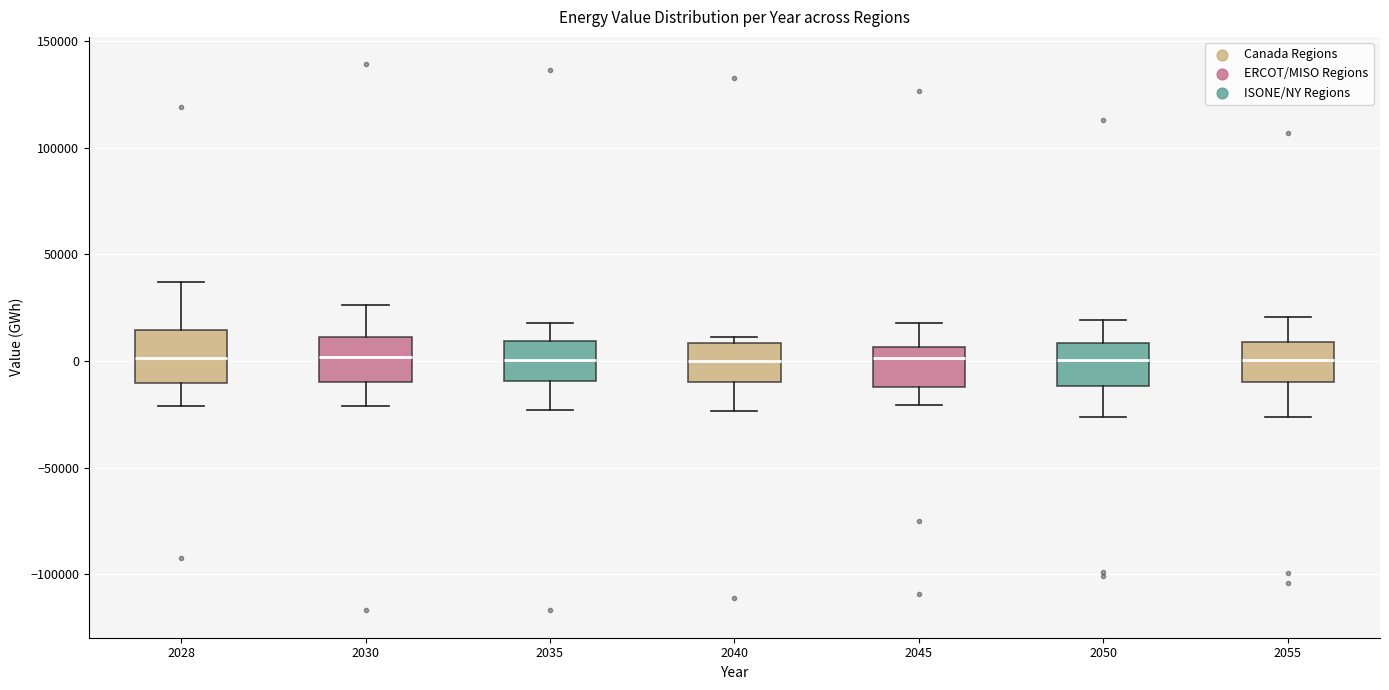

Where does the upper whisker of the box at x = 2035 end on the y-axis? The values are not printed on the chart, so give them approximately, as read against the axis.

20000